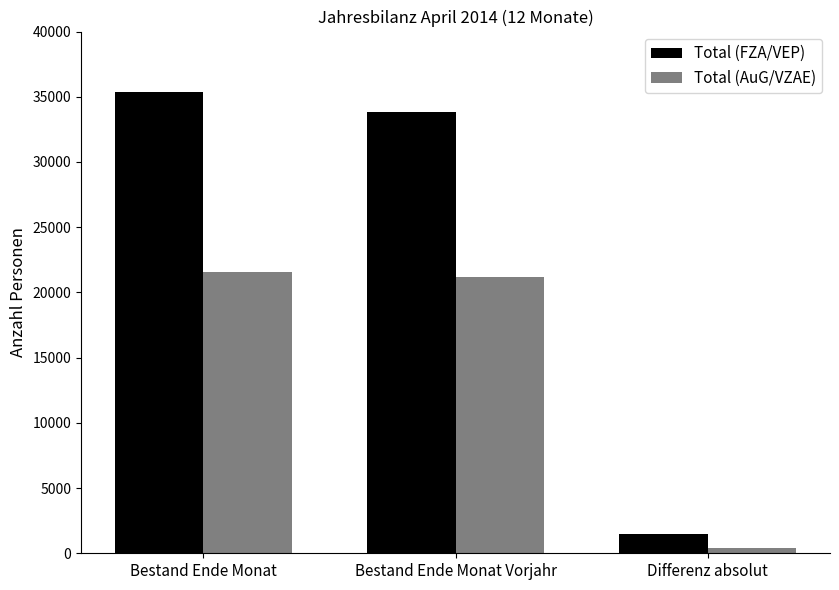

What is the difference between the highest and lowest values at Differenz absolut?

1078